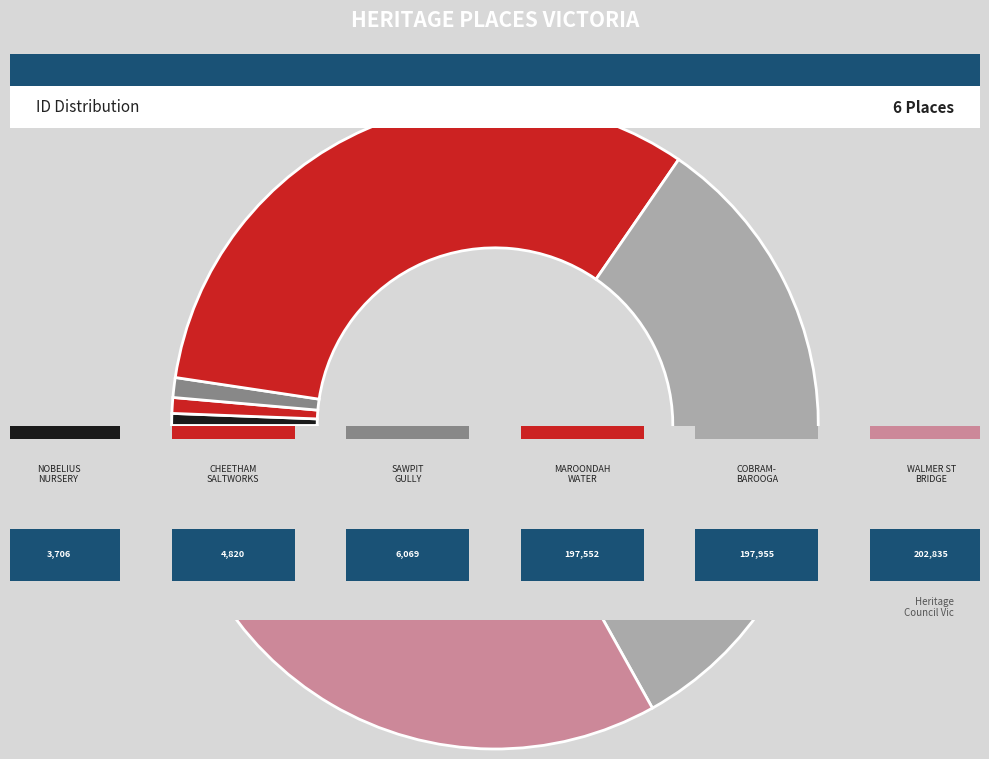

To the nearest percent, what is the average slice percentage?

17%